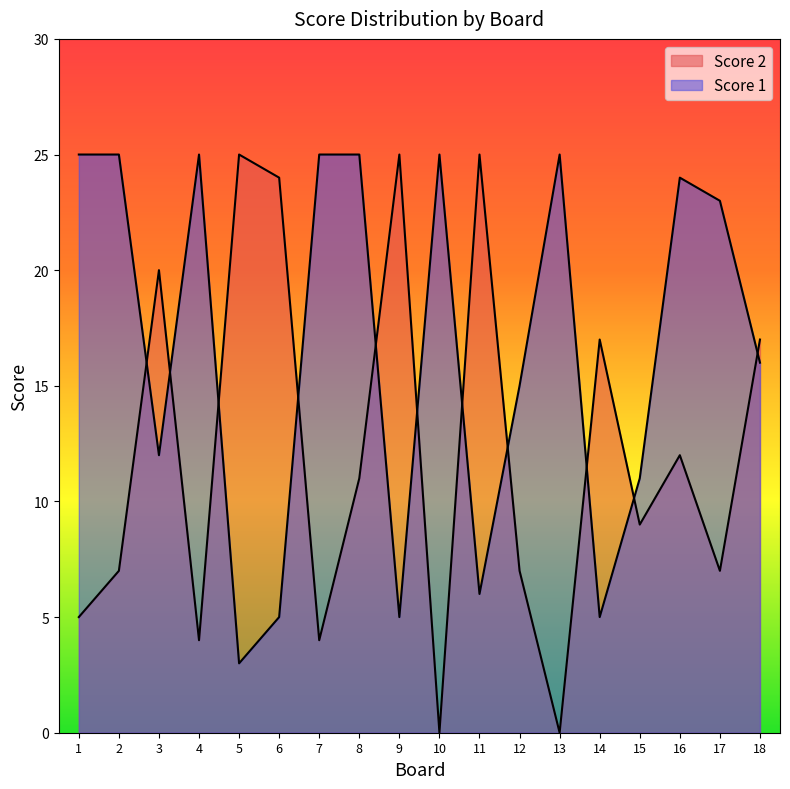

Between 4 and 16, which series saw the biggest shift?

Score 2